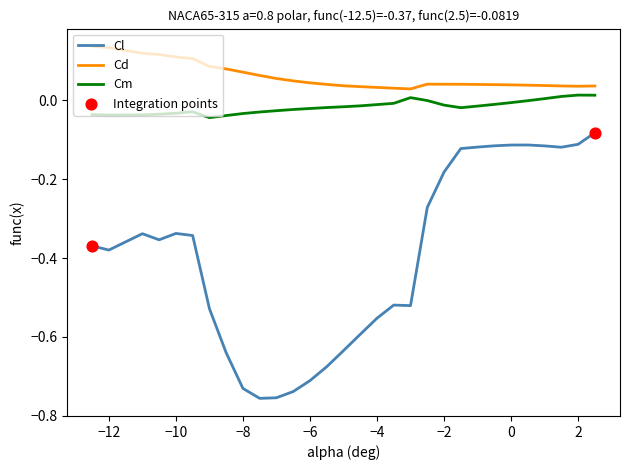

Which series has the largest total across all categories?

Cd